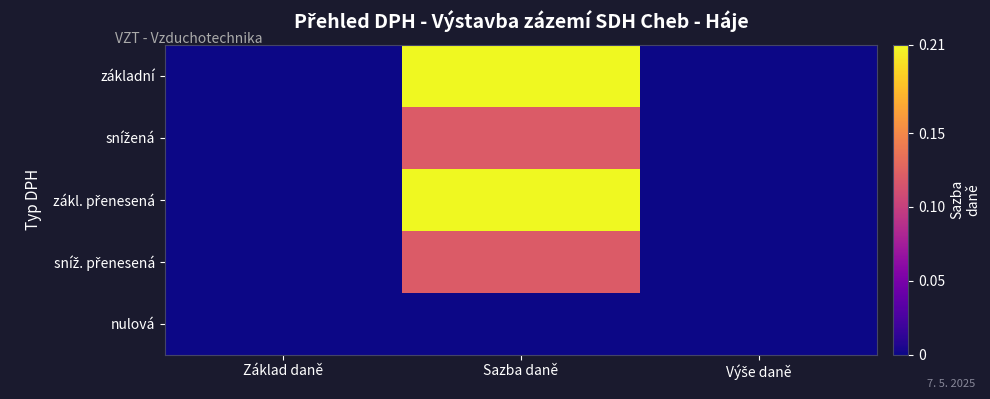

At which category is the sum across all series the highest?

Sazba daně